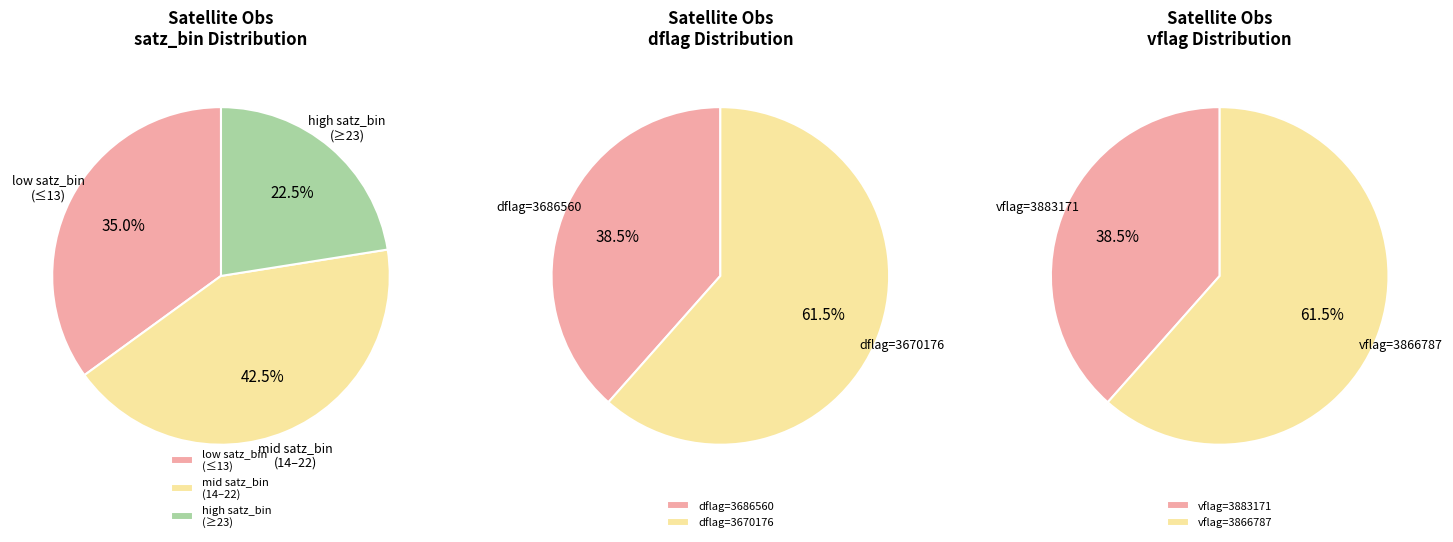

Approximately how many times larger is the value at 3670176 compared to 3686560?

1.6